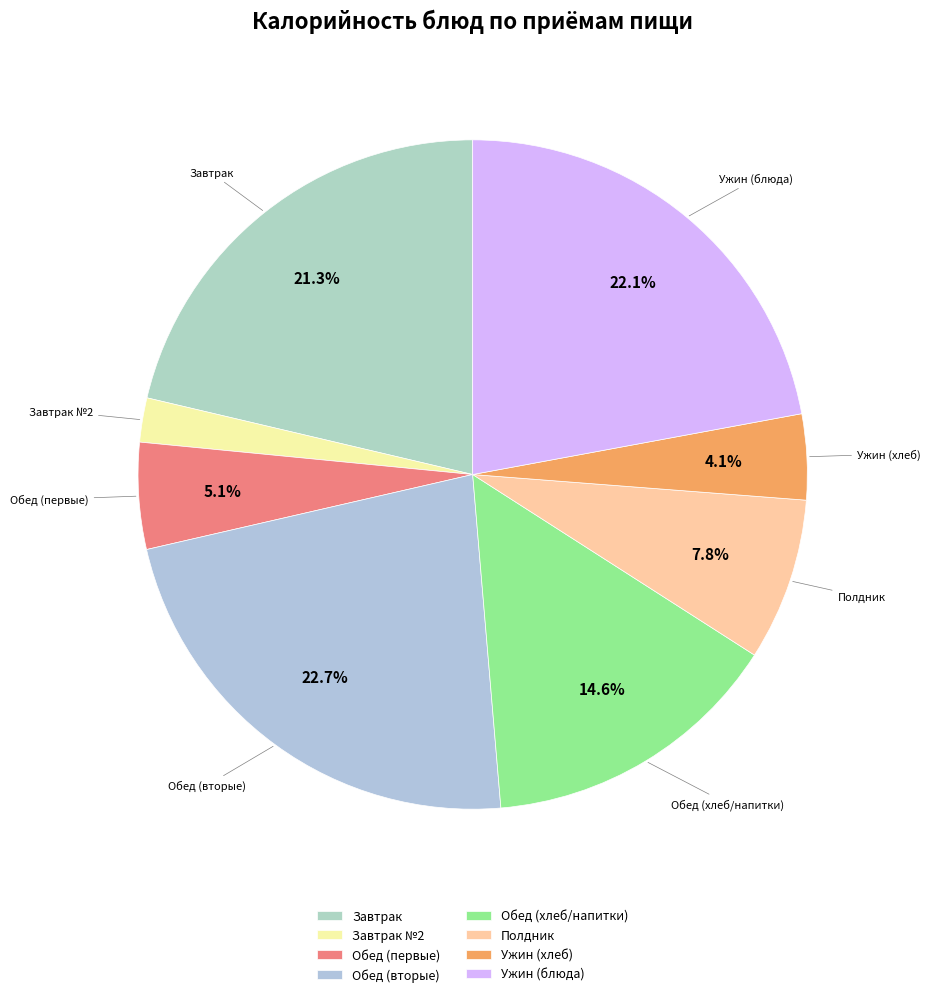

To the nearest percent, what is the difference between the largest and smallest slice percentages?

21%